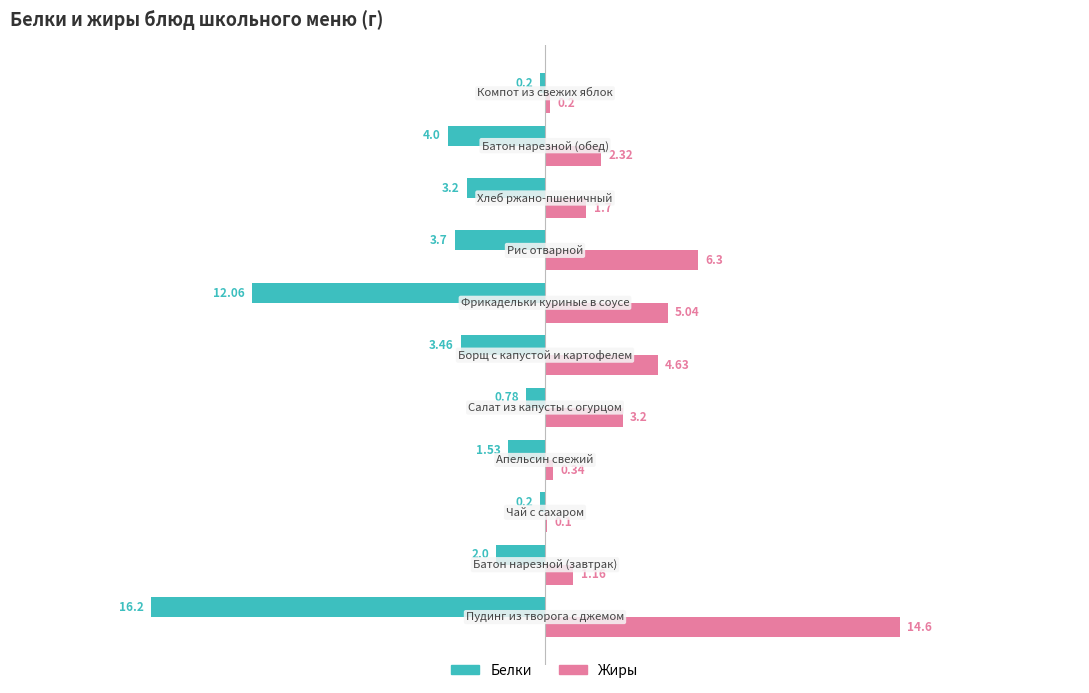

Which series has the largest total across all categories?

Жиры